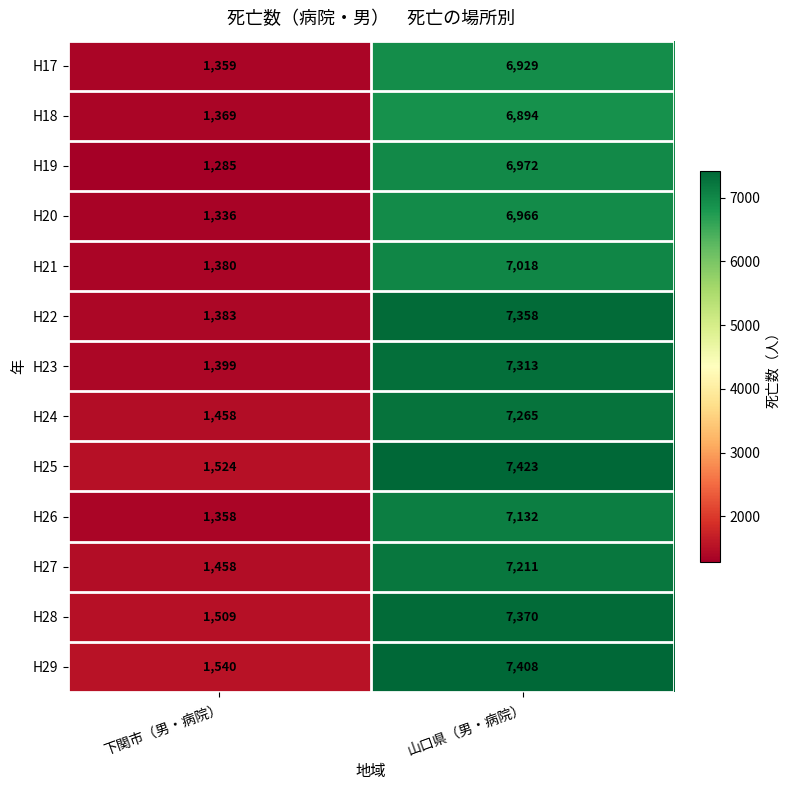

Which category has the lowest value across all series?

下関市（男・病院）